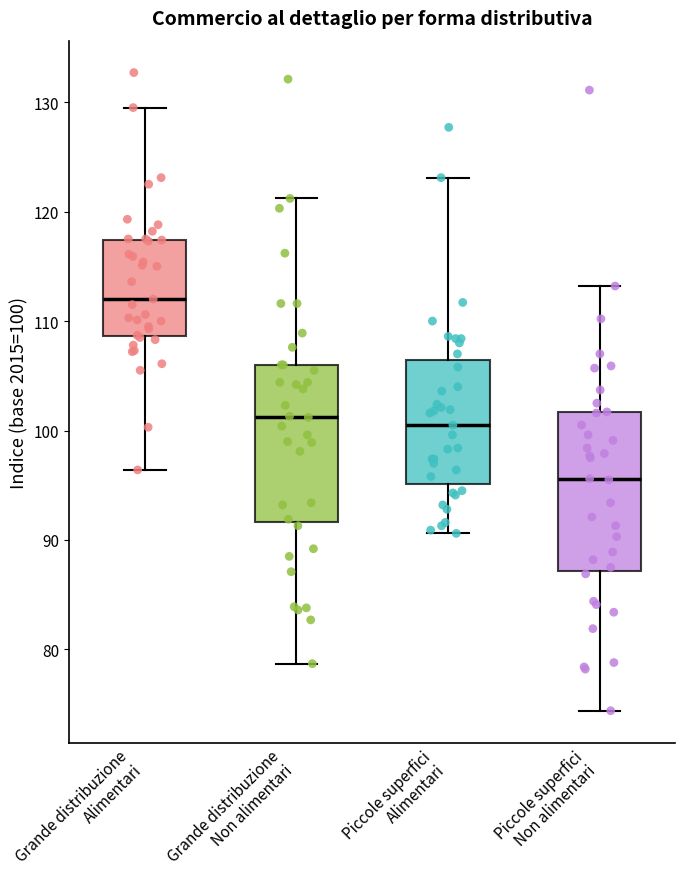

Where does the lower whisker of the box for Piccole superfici Alimentari end on the y-axis? The values are not printed on the chart, so give them approximately, as read against the axis.

91